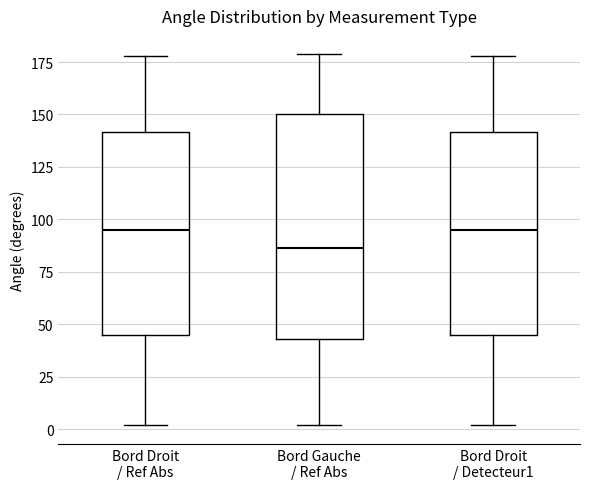

Where does the lower whisker of the box for Bord Gauche / Ref Abs end on the y-axis? The values are not printed on the chart, so give them approximately, as read against the axis.

0